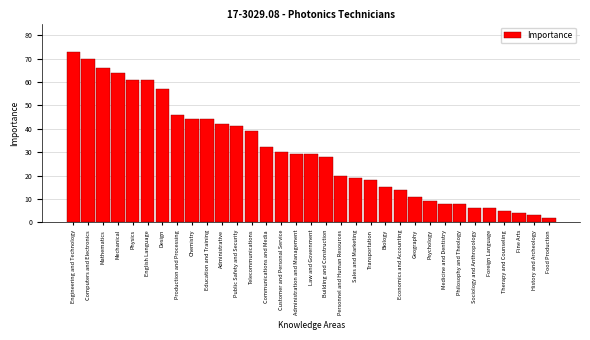

What is the value of the 7th bar from the left?

57